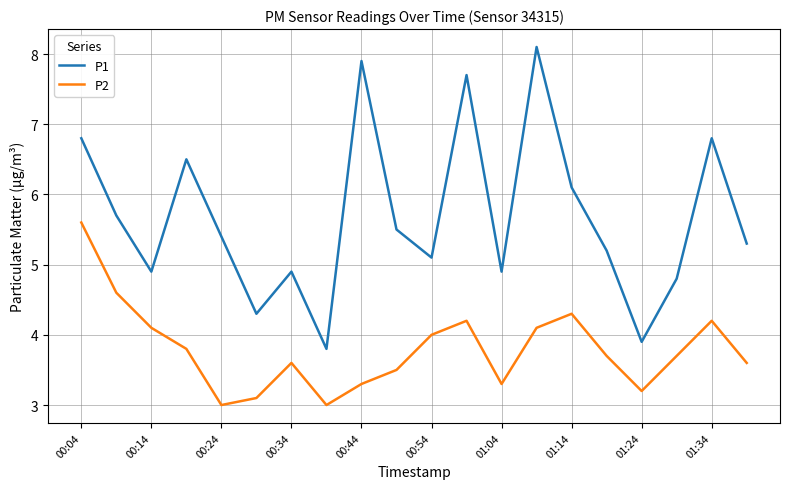

True or false: P1 and P2 cross at least once.

False